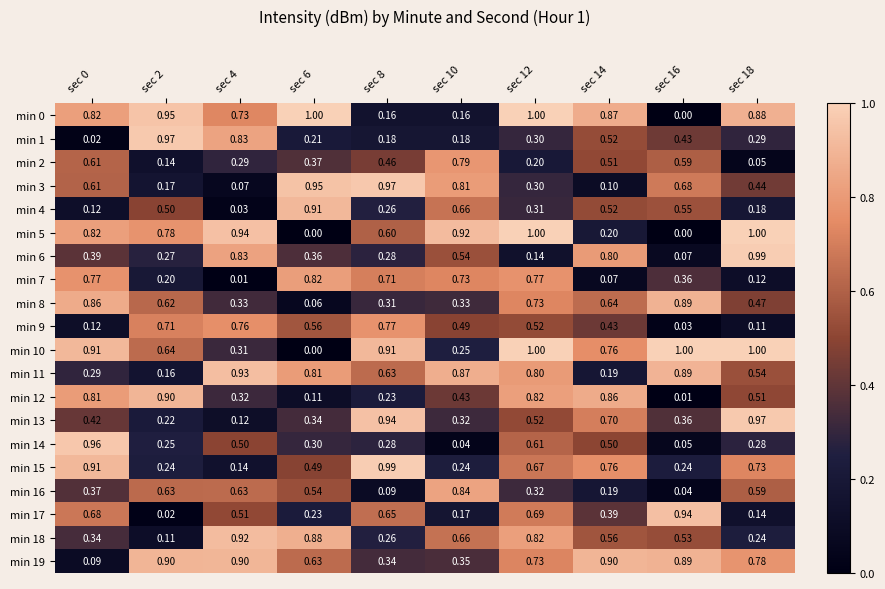

How many series are shown in this chart?

20